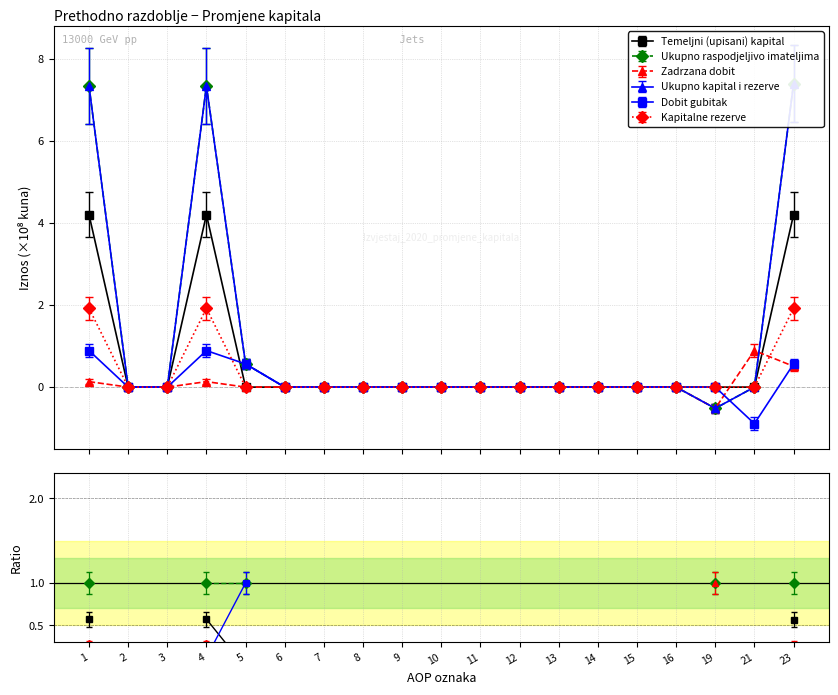

How many data points in Dobit gubitak are above 0?

4